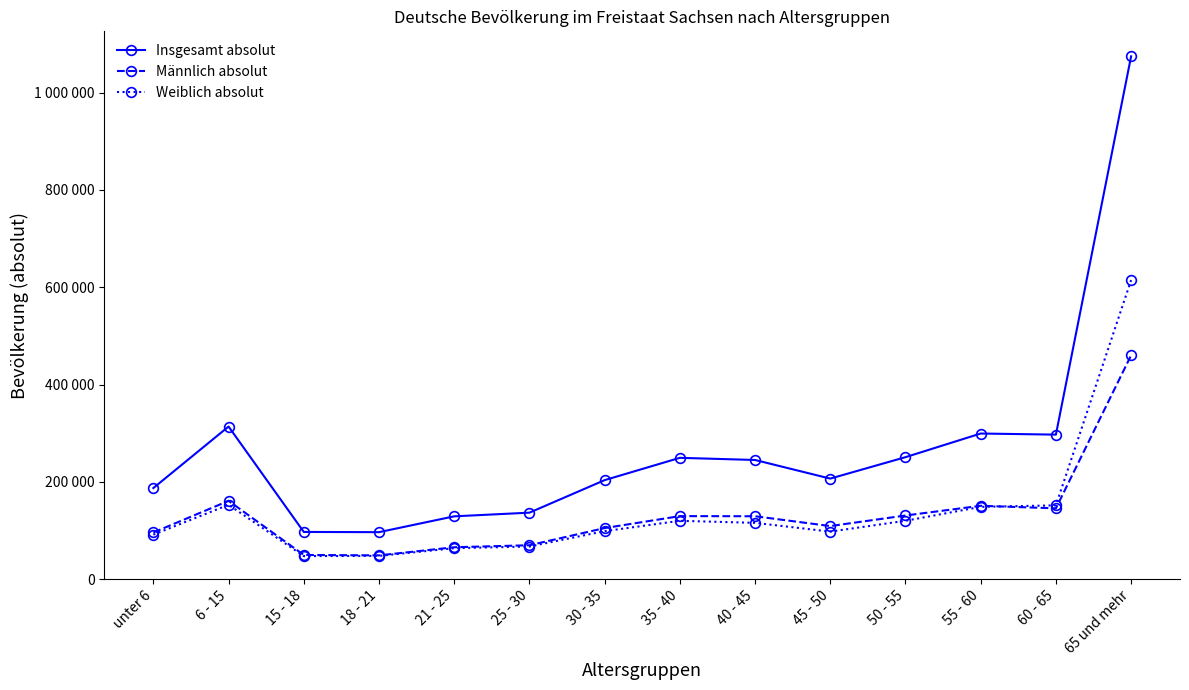

True or false: Männlich absolut and Insgesamt absolut cross at least once.

False